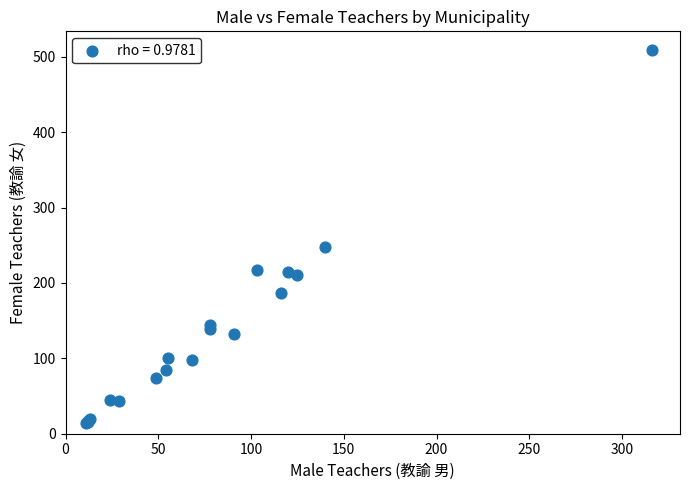

What Y value in the scatter plot is closest to 261?

248